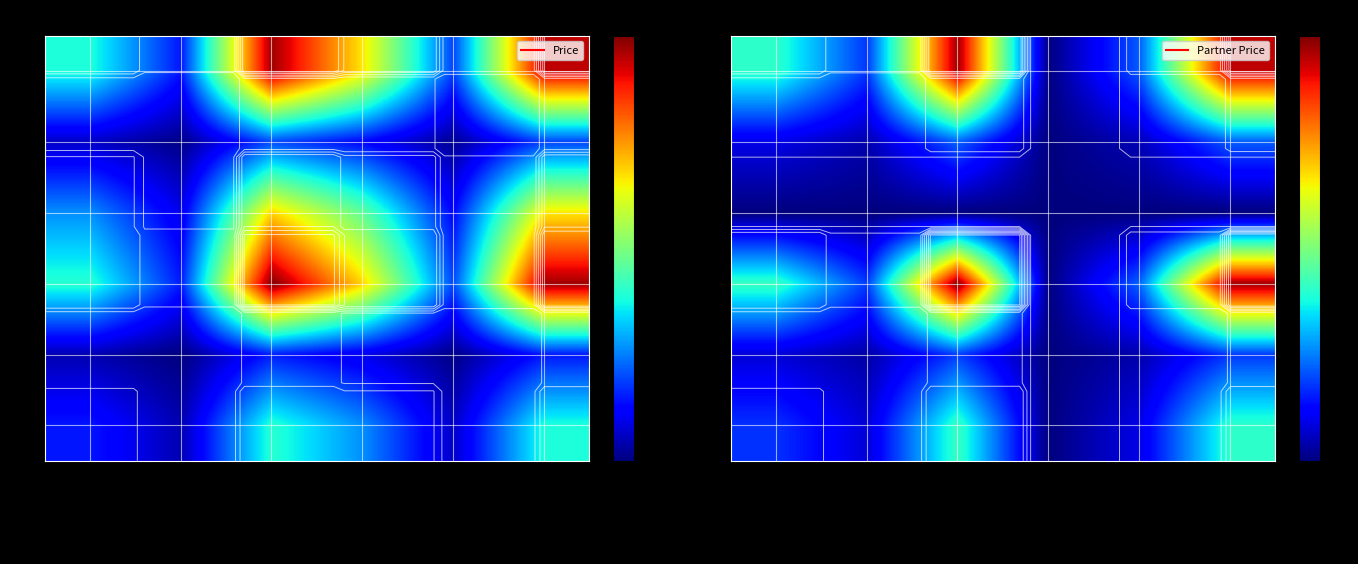

Is the value of 1564 at TIRSINA CHEORGHII greater than the value of 1786 at HAGEV LUDWIG?

Yes